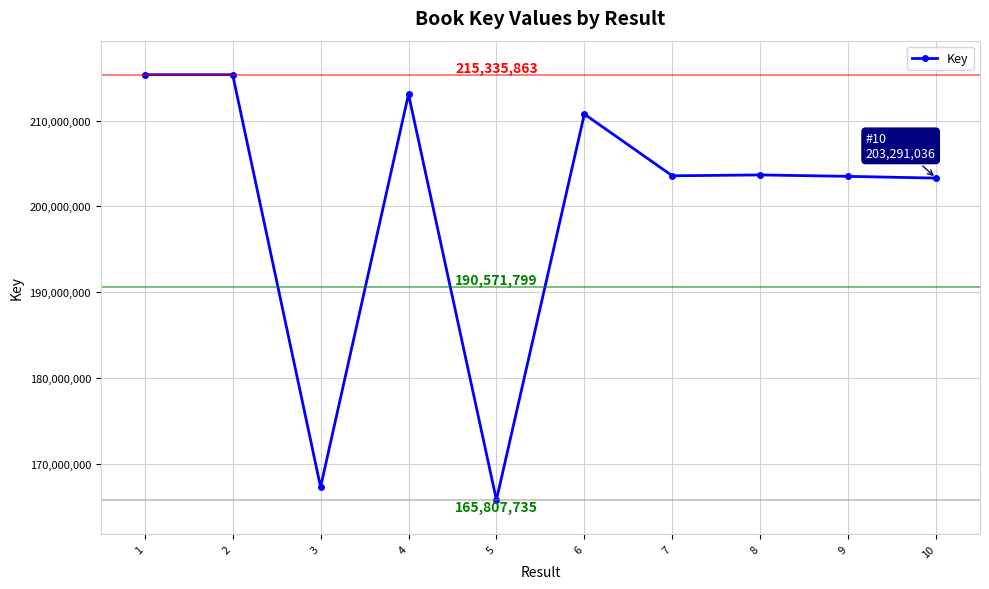

What is the ratio of the value at 4 to the value at 7?

1.0